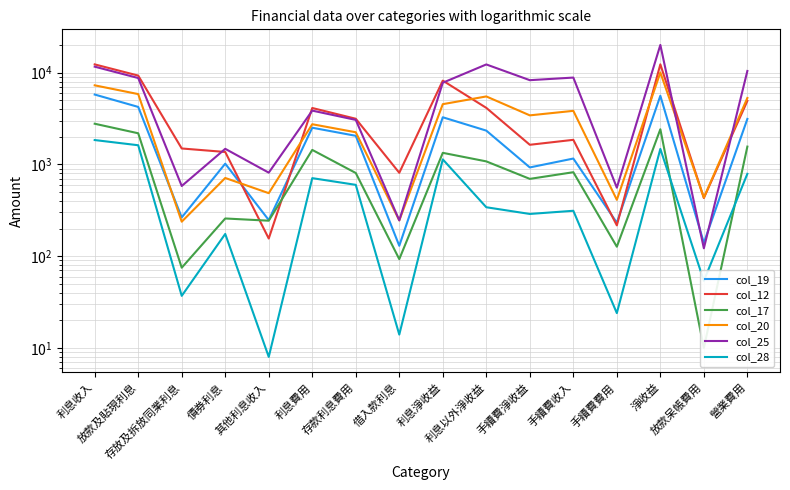

Count the number of categories in the chart.

16